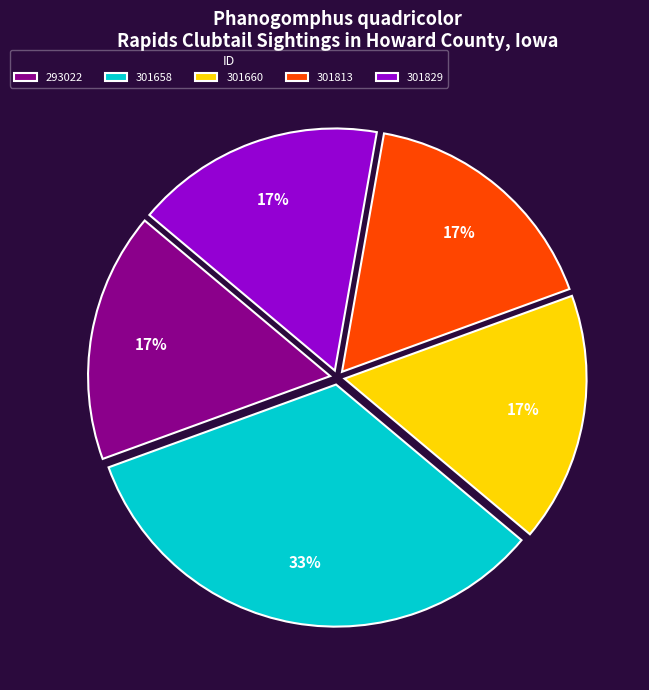

True or false: 301829 accounts for 11% of the total.

False